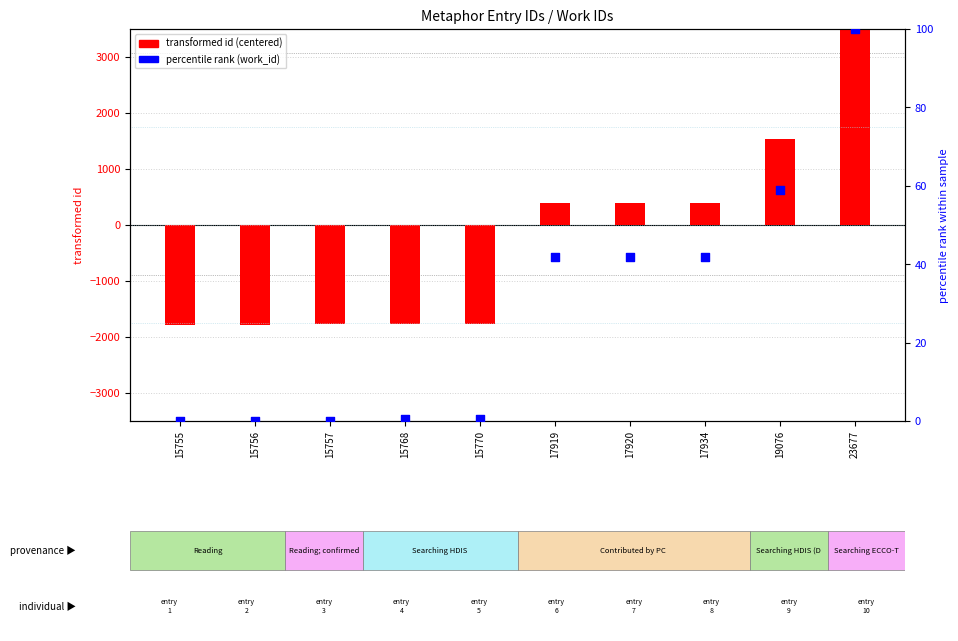

At how many categories does at least one series exceed 2958?

1